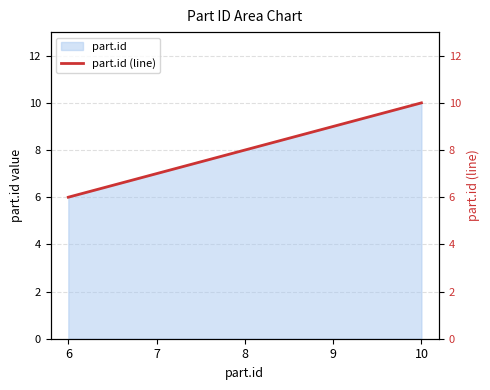

What is the value of the 4th point from the left?

9